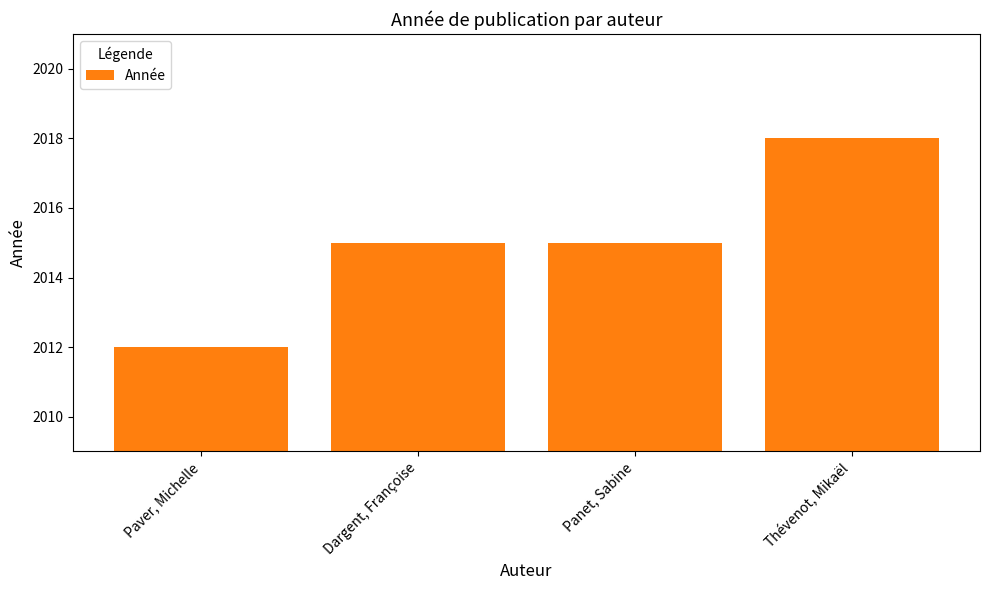

Reading left to right, extract all data points from this chart.

Paver, Michelle=2012	Dargent, Françoise=2015	Panet, Sabine=2015	Thévenot, Mikaël=2018